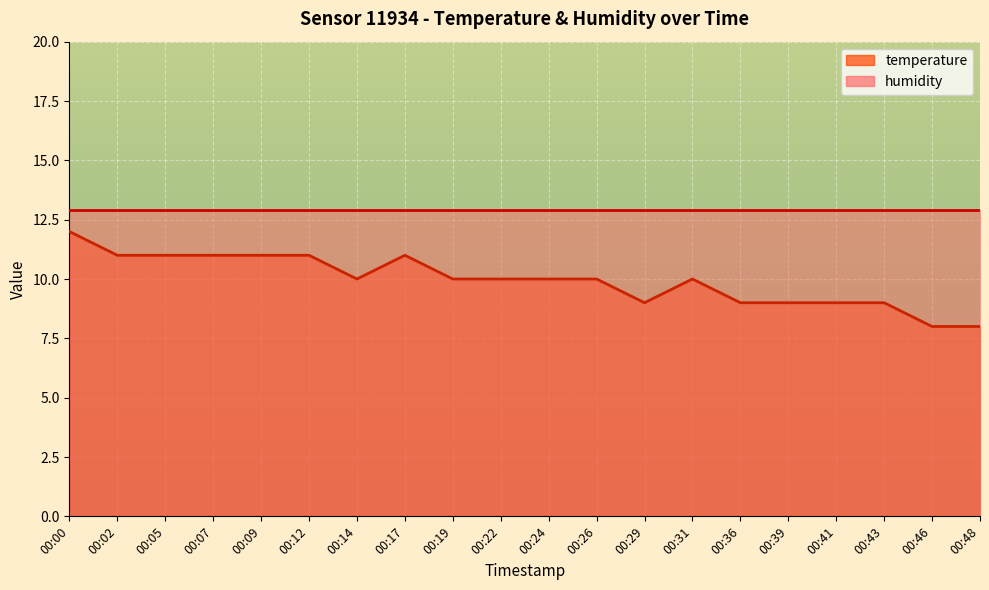

What is the ratio of the value at 00:46 to the value at 00:19?

0.8